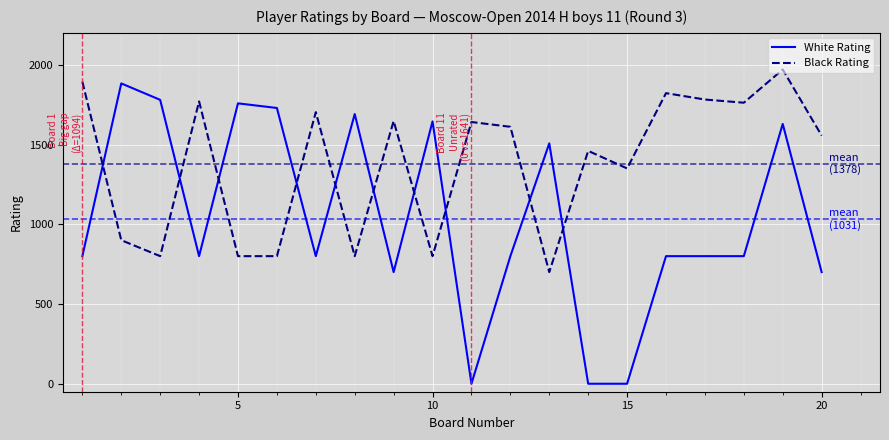

What are all the series names shown in the legend?

White Rating, Black Rating